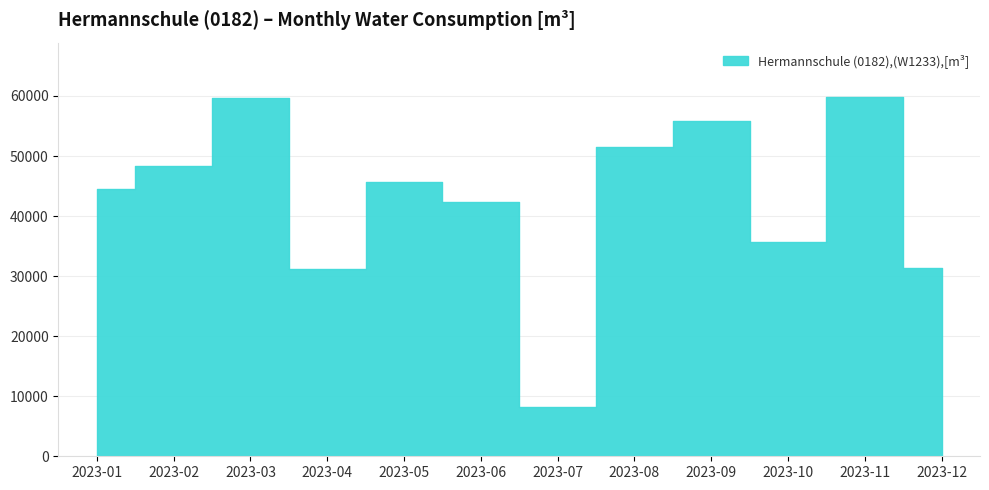

How many points are lower than both their immediate neighbors (excluding endpoints)?

3